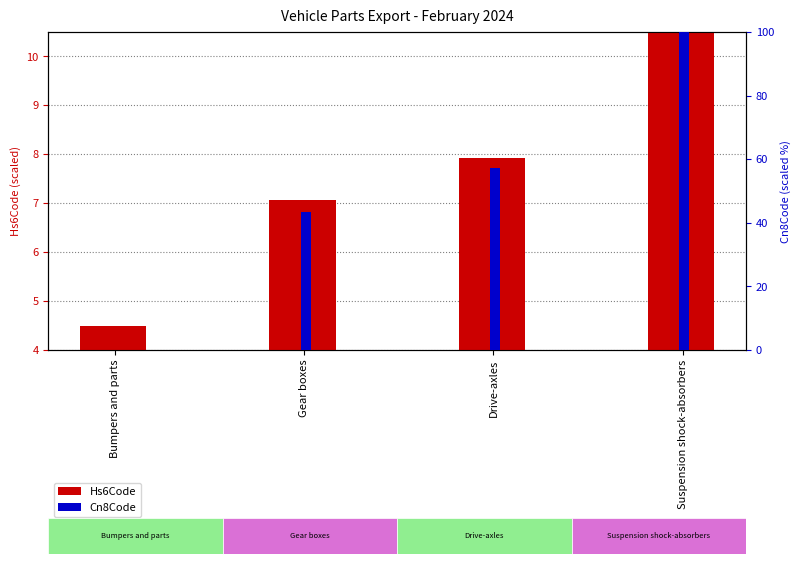

What is the difference between the maximum and minimum values in the Hs6Code series?

6.0